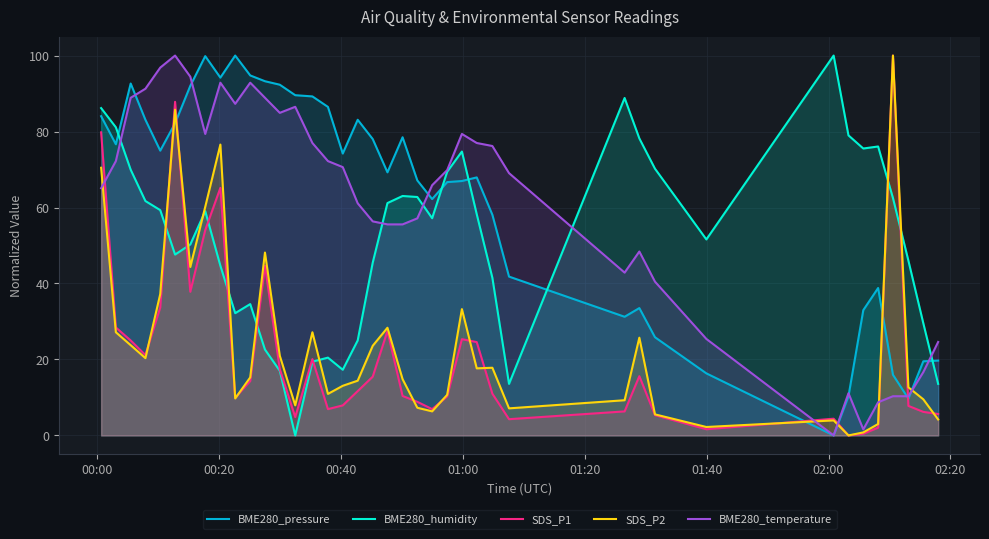

How many interior local valleys does the BME280_temperature series have?

6